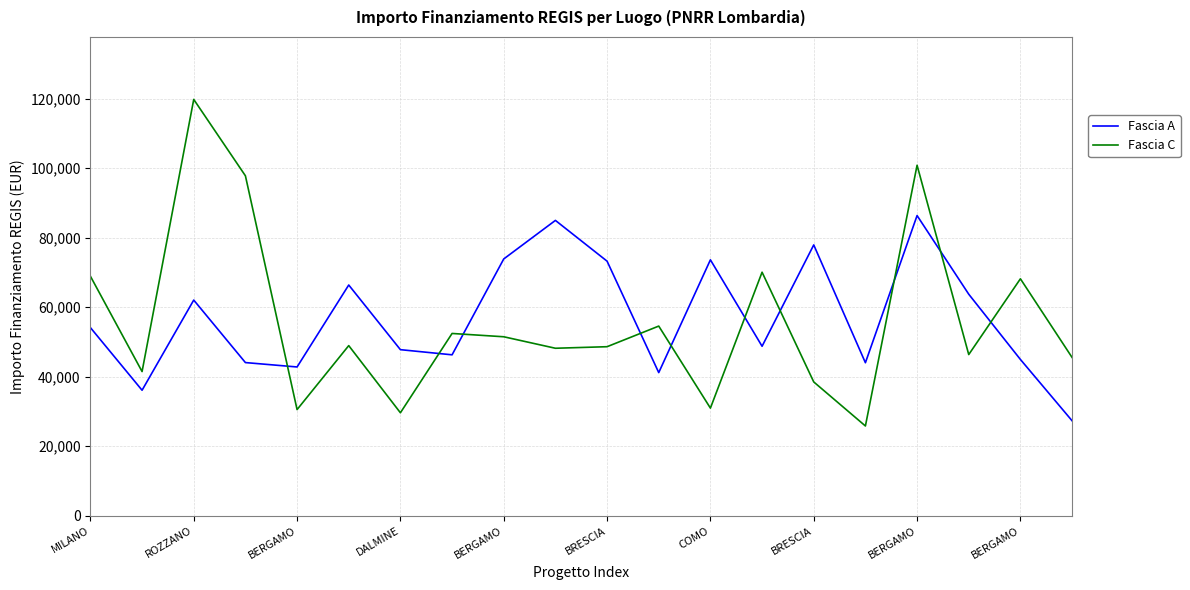

What are all the series names shown in the legend?

Fascia A, Fascia C